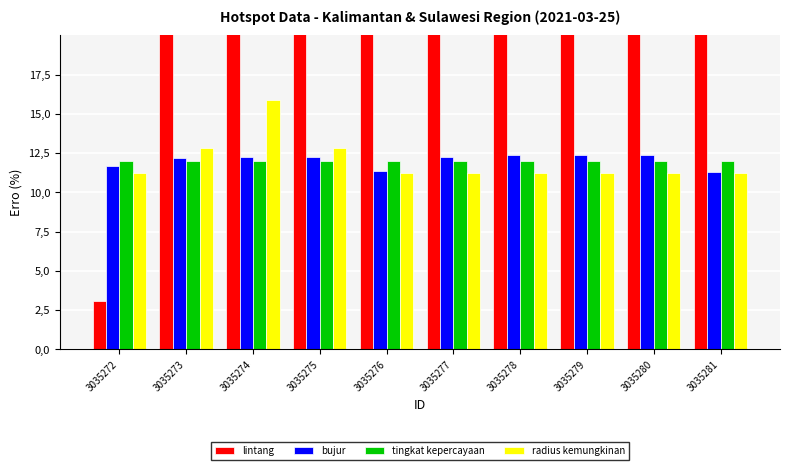

Rank the categories by tingkat kepercayaan value from lowest to highest.

3035272, 3035273, 3035274, 3035275, 3035276, 3035277, 3035278, 3035279, 3035280, 3035281